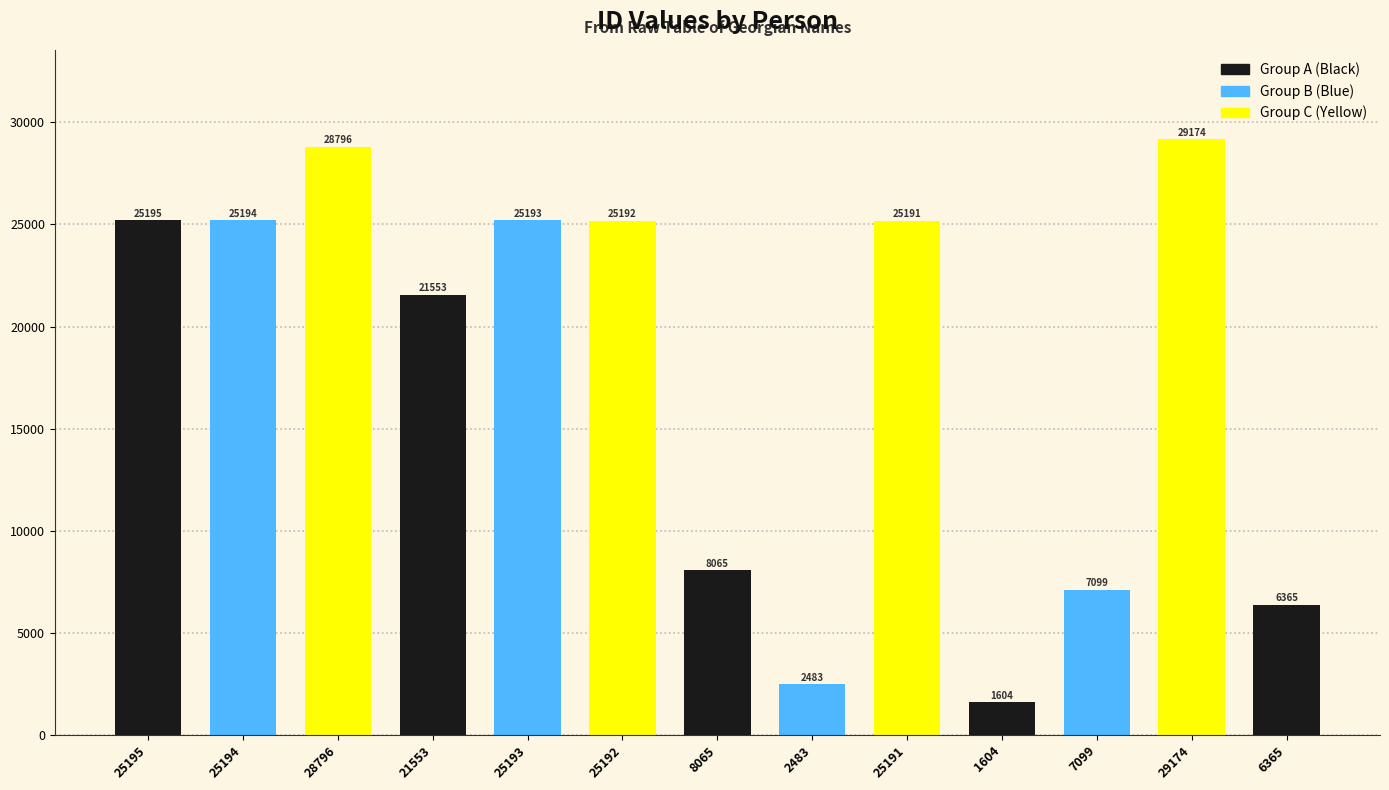

True or false: the data shows 6365 at ივანე დავითის ძე ცაბაძე.

True